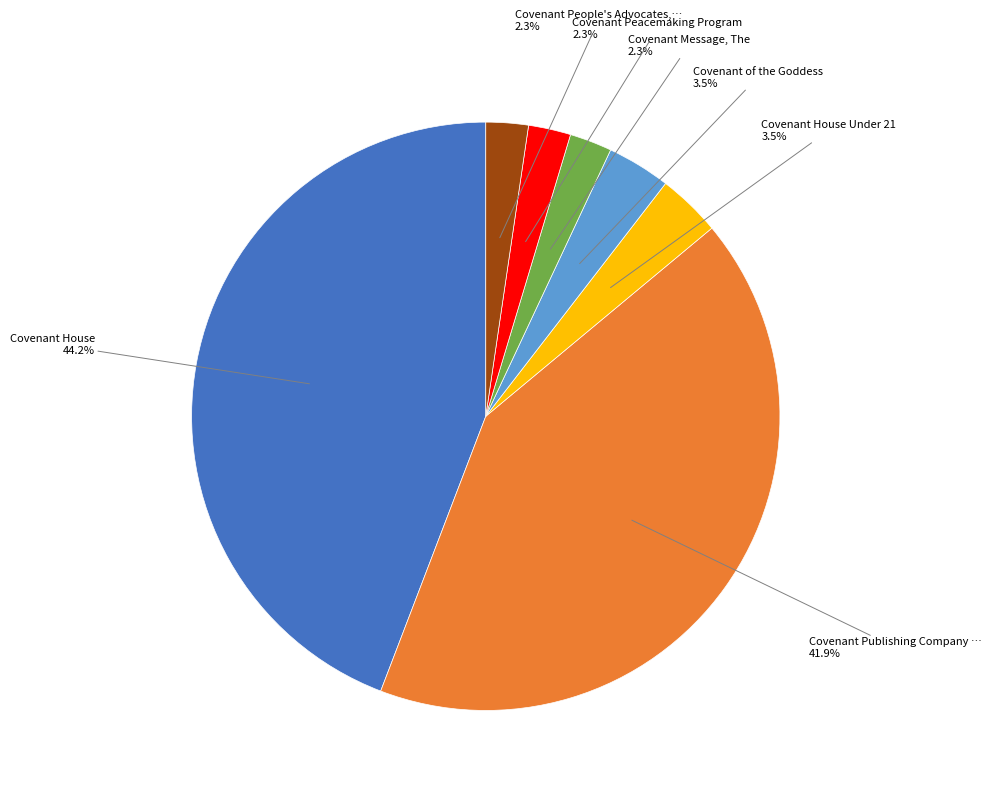

Is there any slice that represents more than half of the pie?

No